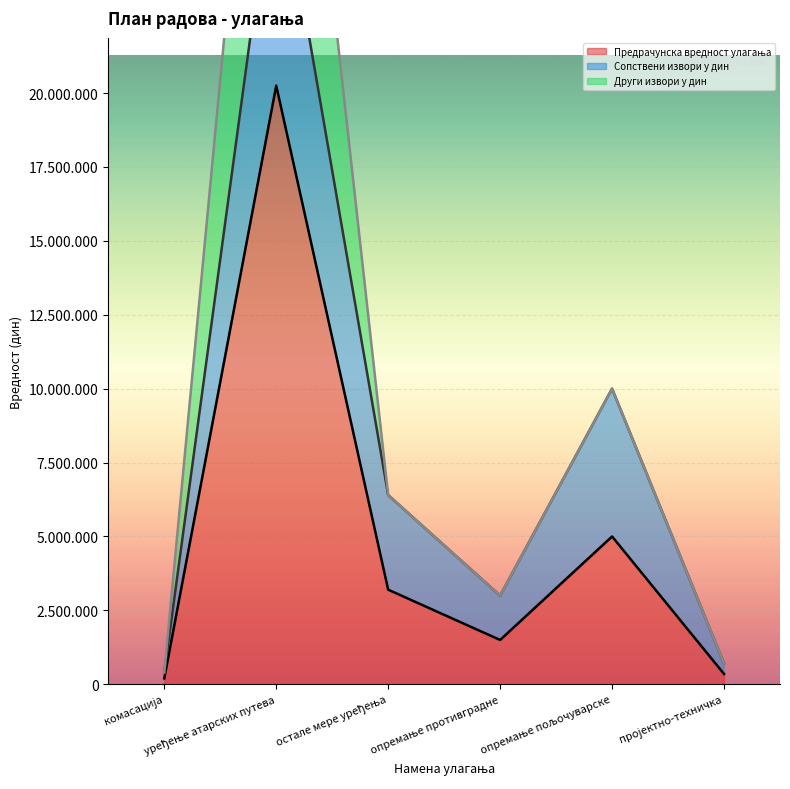

How many lines are shown in the chart?

3